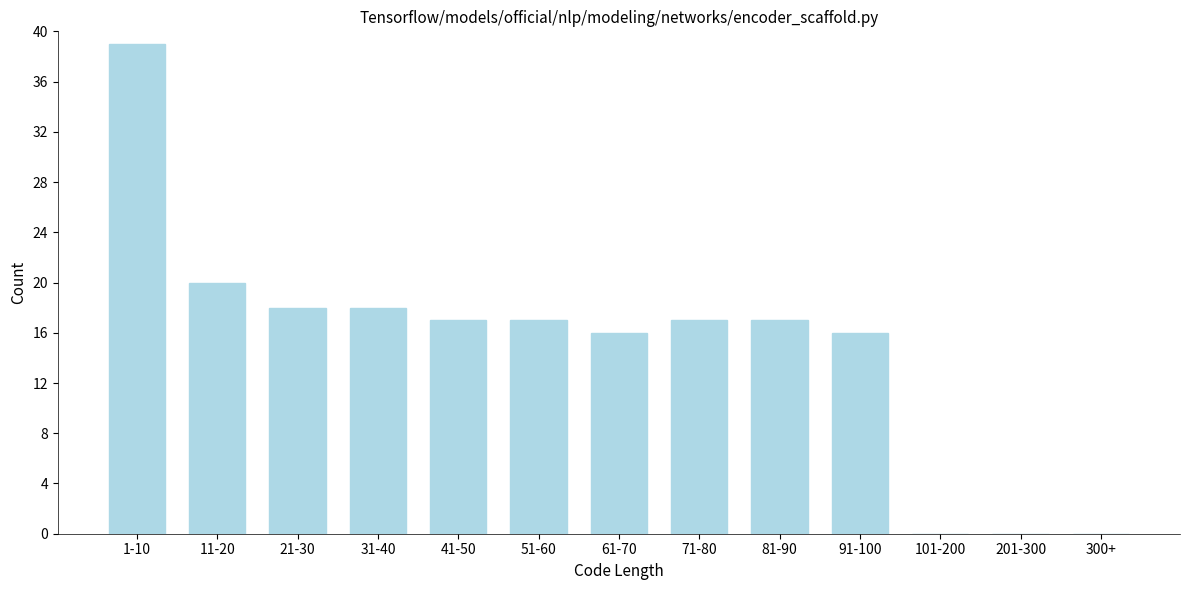

Reading right to left, transcribe all the data shown in this chart.

300+=0	201-300=0	101-200=0	91-100=16	81-90=17	71-80=17	61-70=16	51-60=17	41-50=17	31-40=18	21-30=18	11-20=20	1-10=39